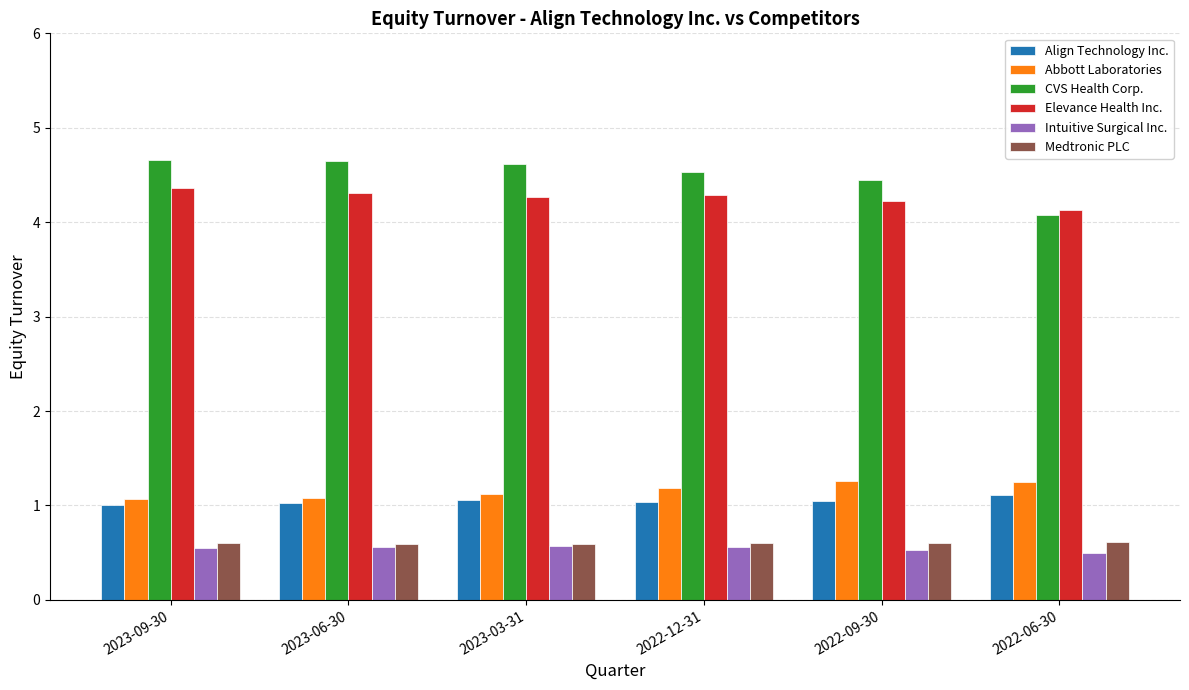

Is the value of Elevance Health Inc. at 2023-09-30 greater than the value of Abbott Laboratories at 2023-03-31?

Yes